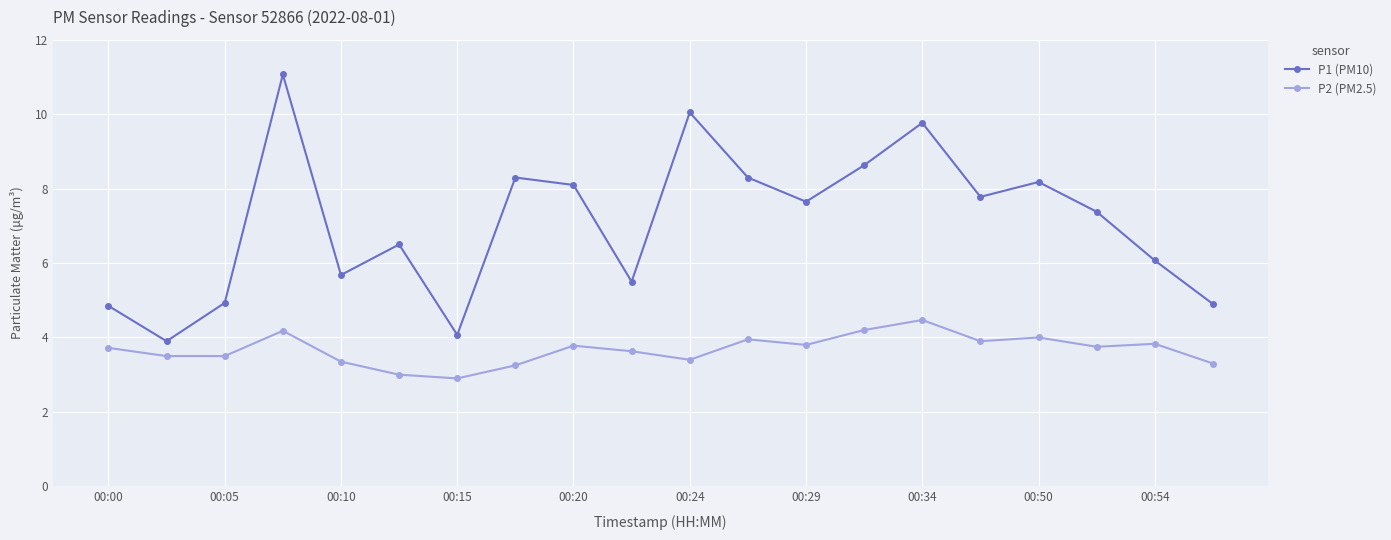

How many lines are shown in the chart?

2